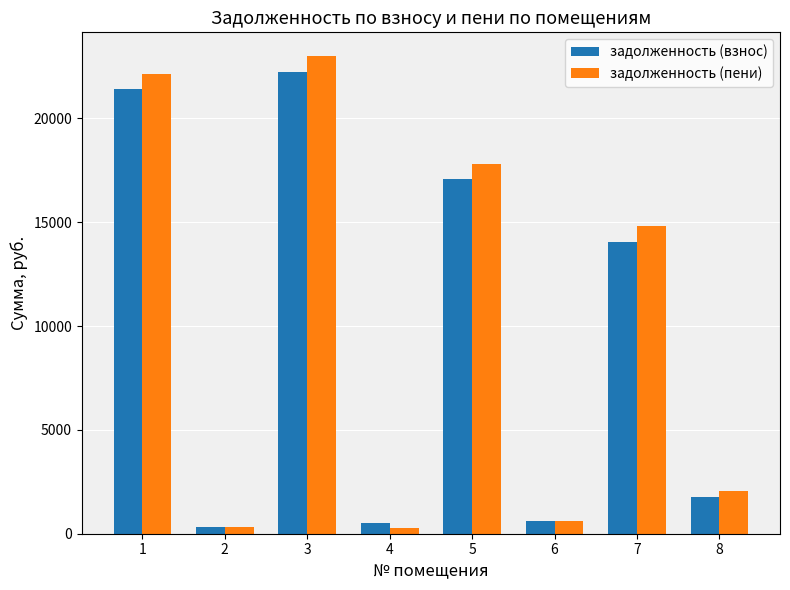

Between 5 and 8, which series saw the biggest shift?

задолженность (пени)